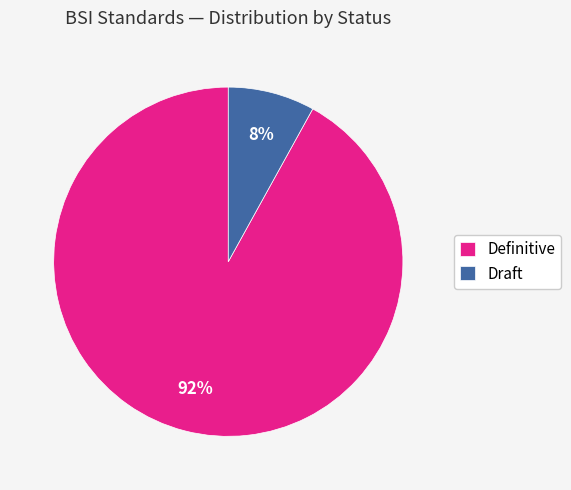

How many slices are in this pie chart?

2